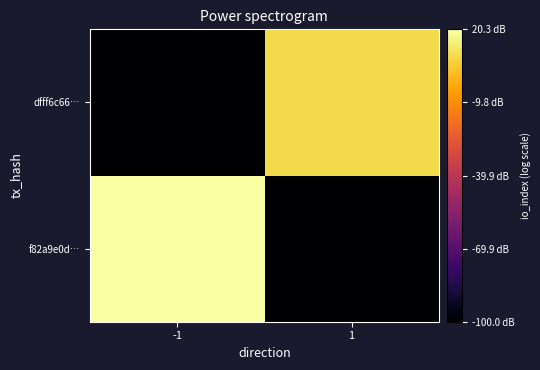

Rank the series by their average value, from highest to lowest.

f82a9e0d…, dfff6c66…